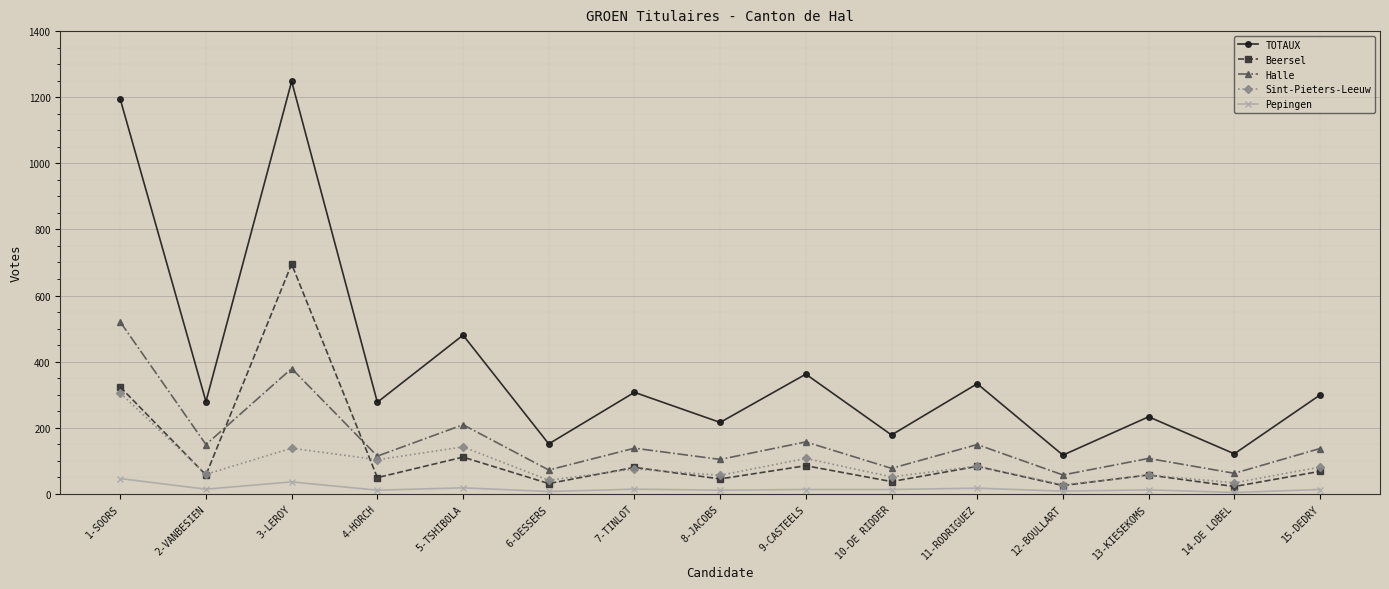

What is the spread (max minus min) of values at 6-DESSERS?

144